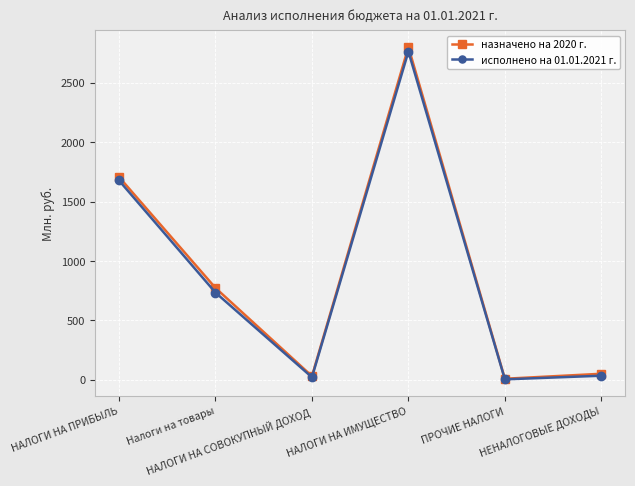

Which series has the widest spread of values?

назначено на 2020 г.